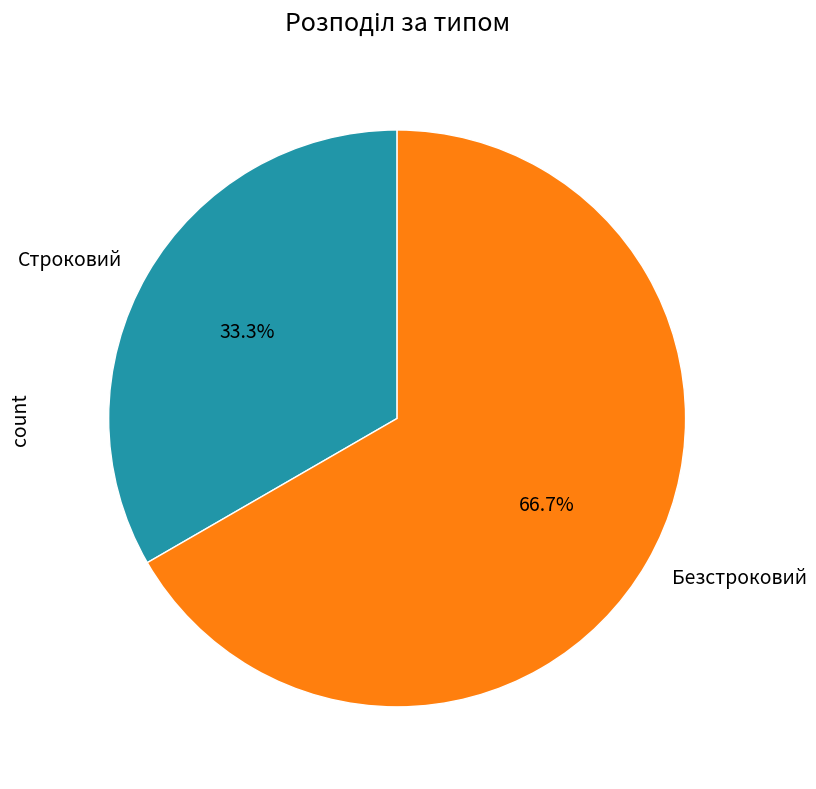

True or false: Безстроковий accounts for 67% of the total.

True